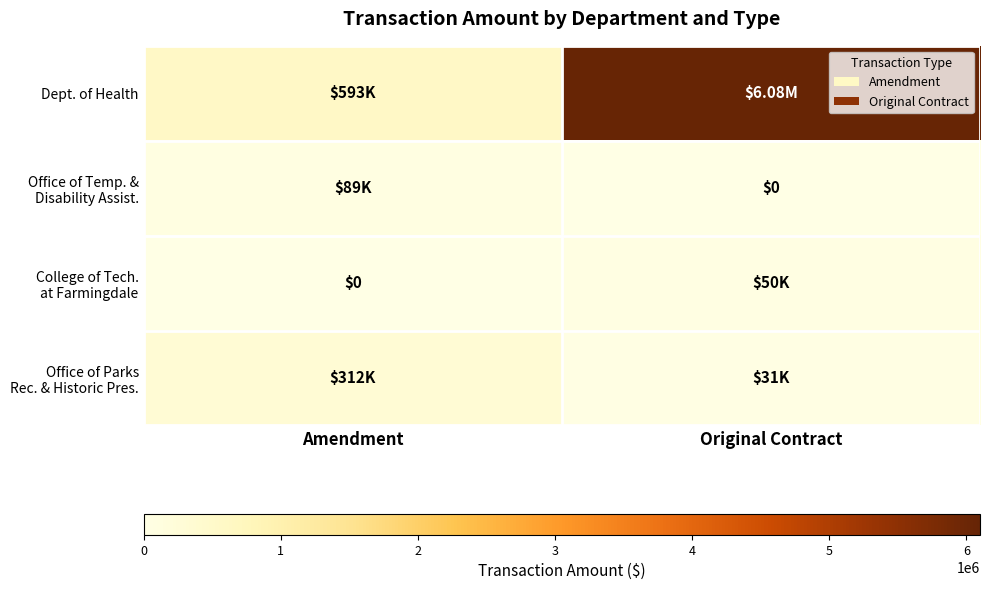

Which has a higher value, Amendment or Original Contract?

Original Contract